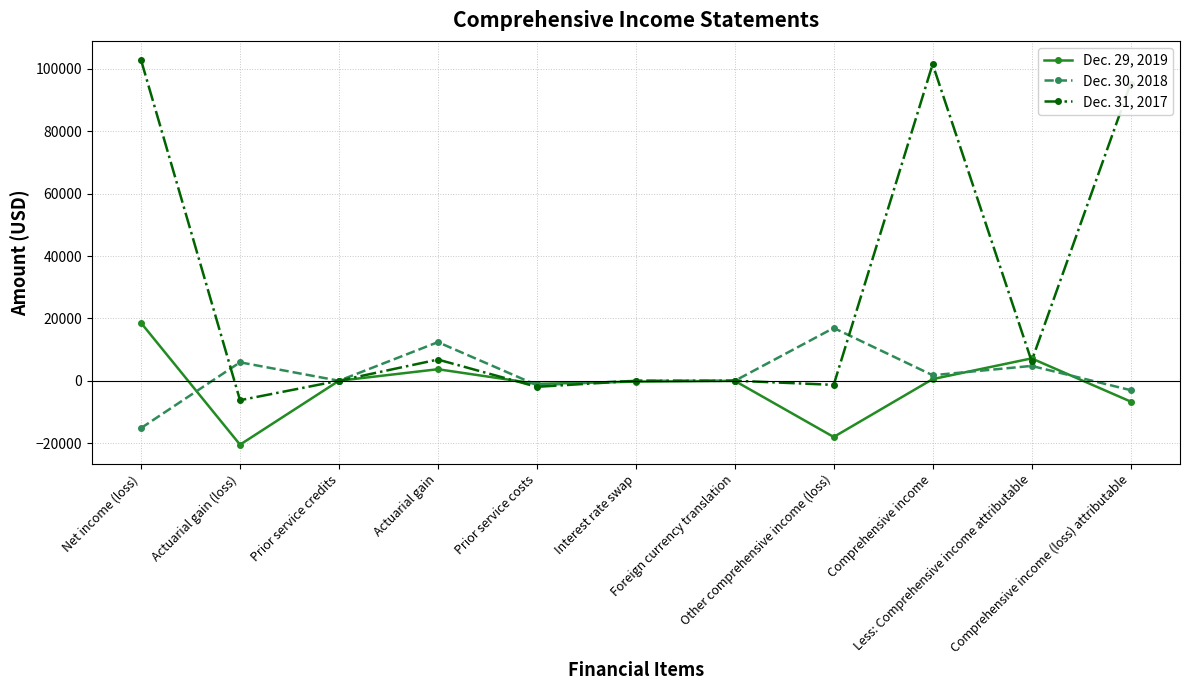

In Dec. 31, 2017, how many points are higher than both neighbors (excluding endpoints)?

3